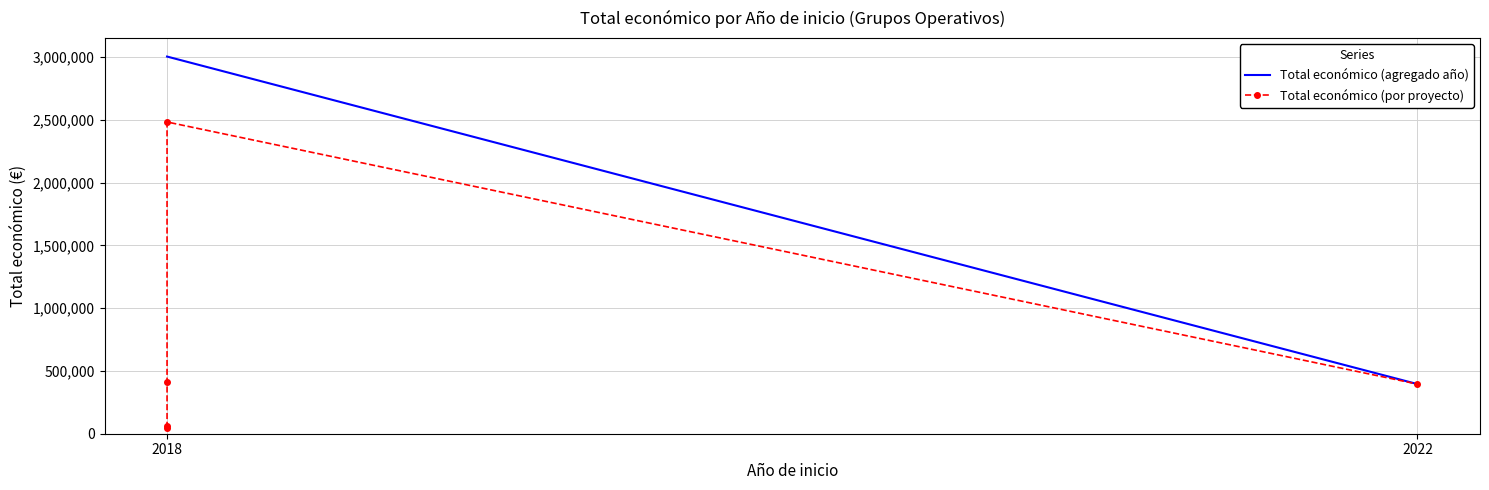

What is the sum of all values?

3400314